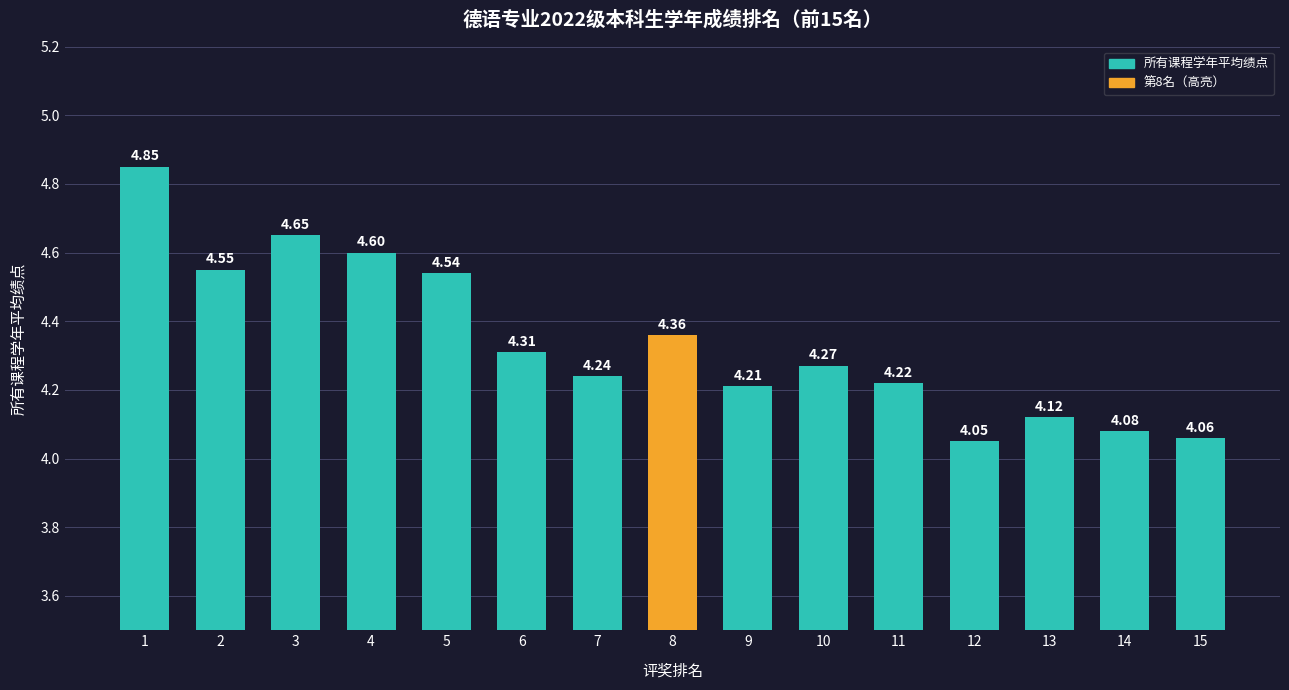

Rank the categories by value from lowest to highest.

12, 15, 14, 13, 9, 11, 7, 10, 6, 8, 5, 2, 4, 3, 1